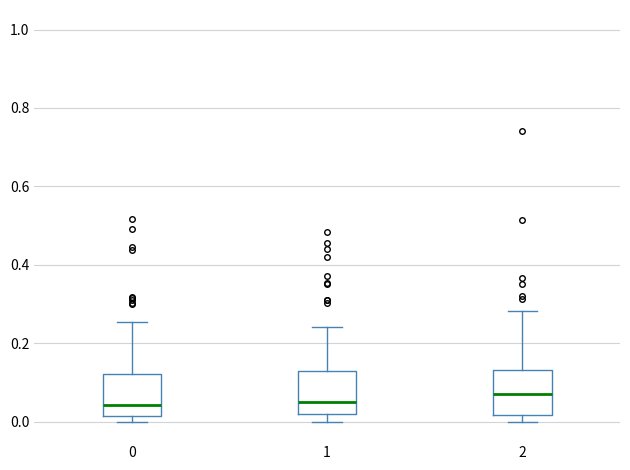

Reading left to right, transcribe this box plot: for each box, give where its median line is, the range the box spans, and where its two whiskers end, as read against the y-axis. The values are not printed on the chart, so give them approximately, as read against the axis.

0: median 0.04, box 0.02 to 0.12, whiskers 0.00 to 0.26
1: median 0.04, box 0.02 to 0.12, whiskers 0.00 to 0.24
2: median 0.06, box 0.02 to 0.14, whiskers 0.00 to 0.28